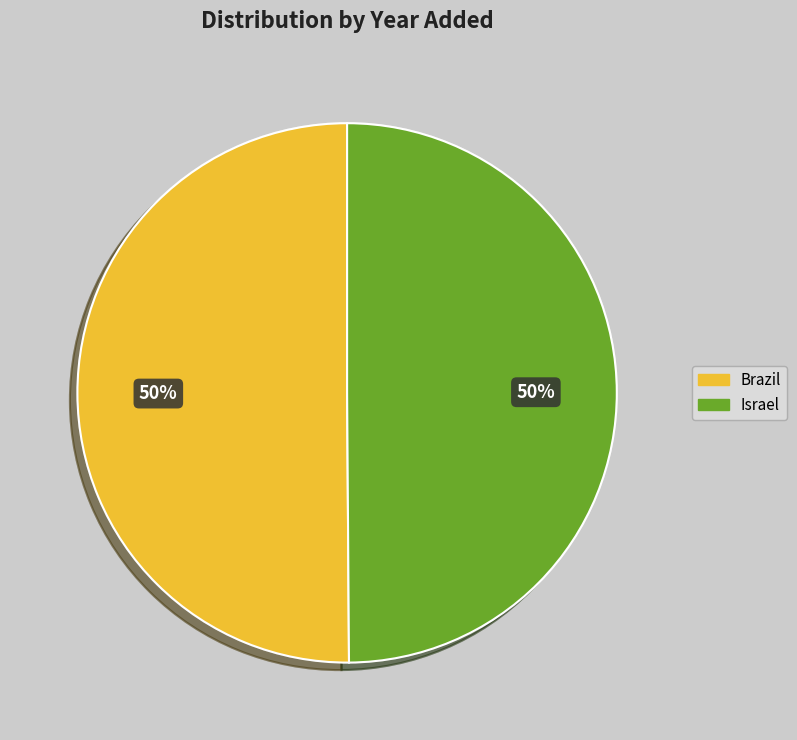

To the nearest percent, what percentage of the pie is Brazil?

50%